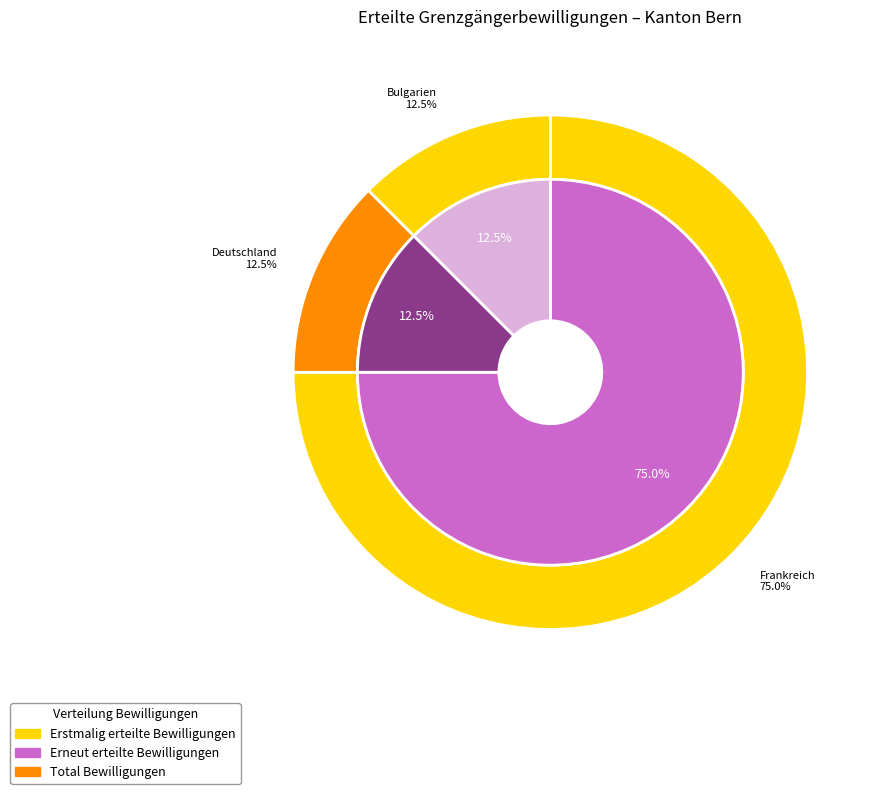

How many segments does this pie chart have?

4